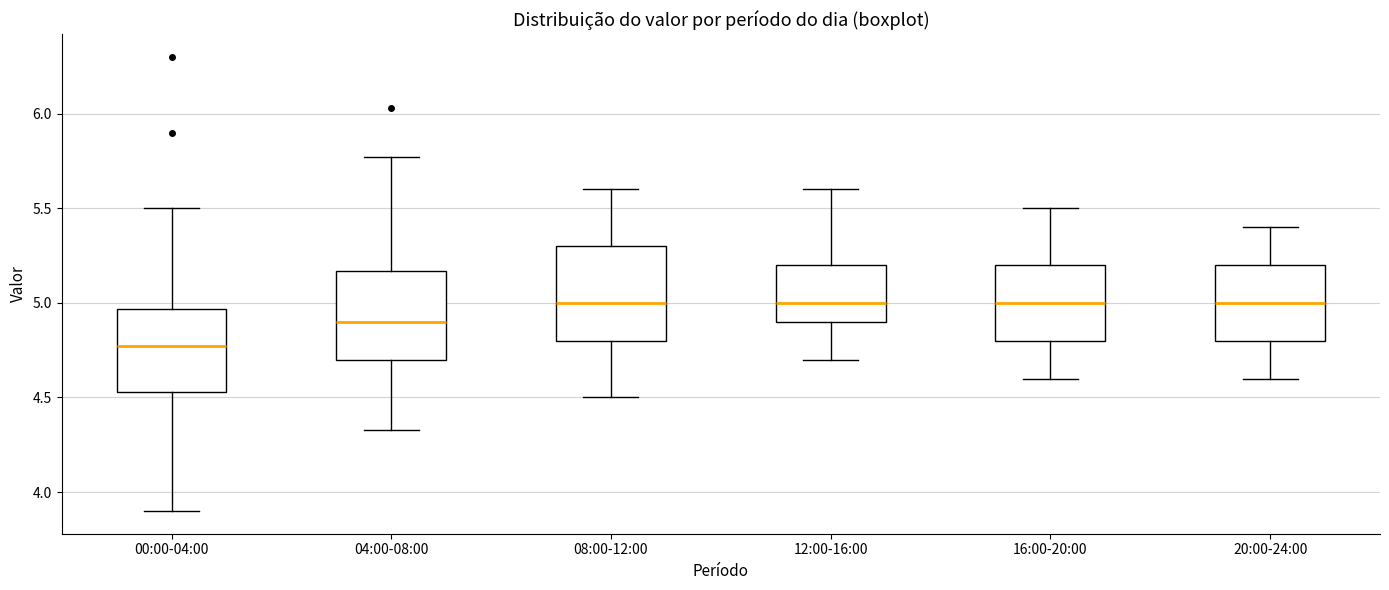

Reading left to right, read every box against the y-axis: the position of its median line, the range the box covers, and the ends of its whiskers. The values are not printed on the chart, so give them approximately, as read against the axis.

00:00-04:00: median 4.75, box 4.55 to 4.95, whiskers 3.90 to 5.50
04:00-08:00: median 4.90, box 4.70 to 5.15, whiskers 4.35 to 5.75
08:00-12:00: median 5.00, box 4.80 to 5.30, whiskers 4.50 to 5.60
12:00-16:00: median 5.00, box 4.90 to 5.20, whiskers 4.70 to 5.60
16:00-20:00: median 5.00, box 4.80 to 5.20, whiskers 4.60 to 5.50
20:00-24:00: median 5.00, box 4.80 to 5.20, whiskers 4.60 to 5.40